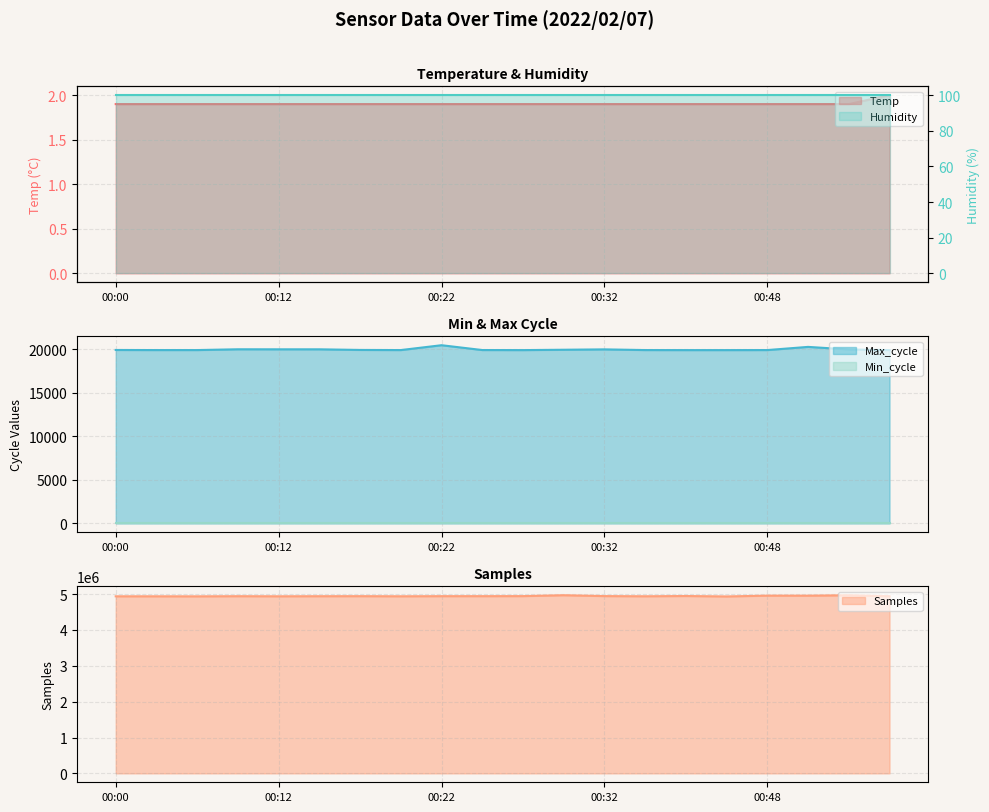

The value of Samples at 00:25 is 4942246.0. True or false?

True